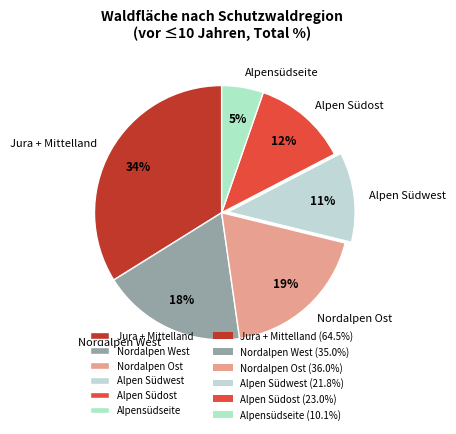

What percentage is the Jura + Mittelland slice, to the nearest percent?

34%